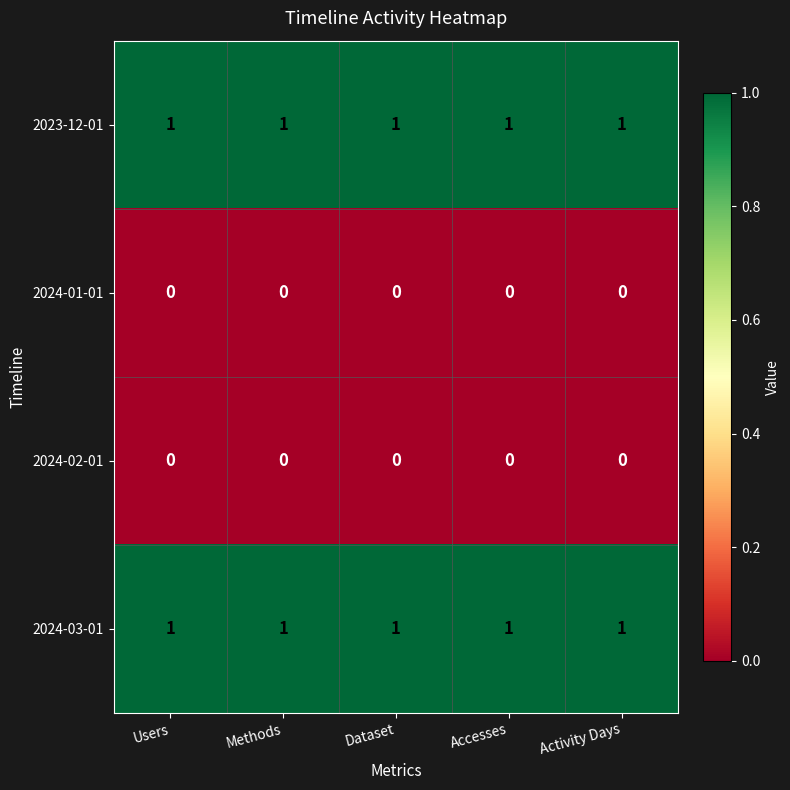

True or false: 2024-01-01 has a value of 0 at Activity Days.

True